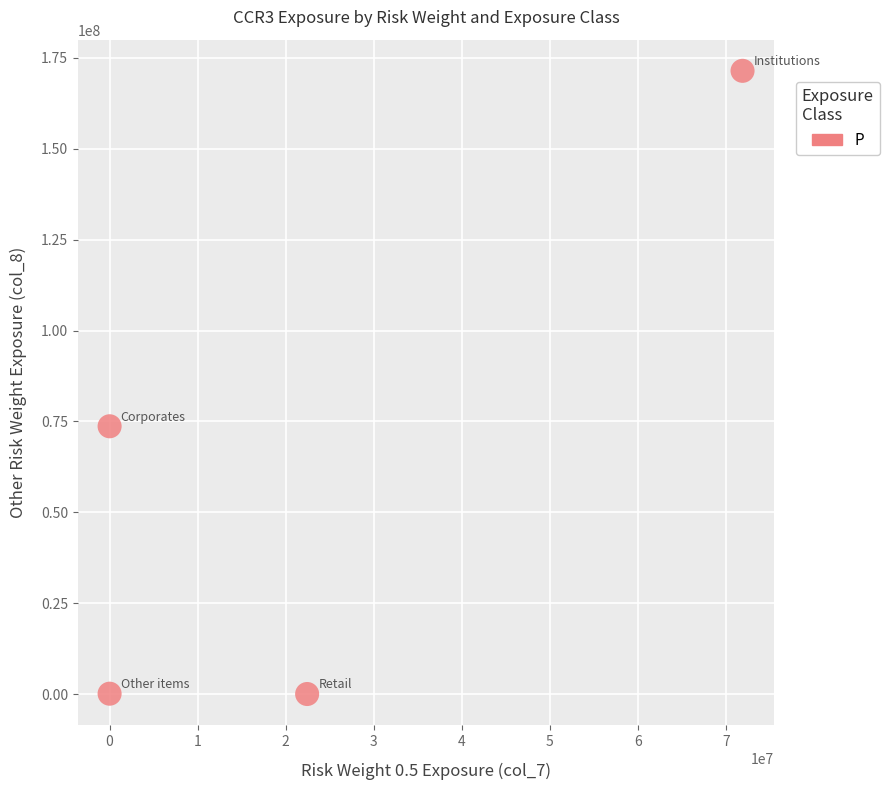

What is the range of X values (max minus min)?

71906371.8